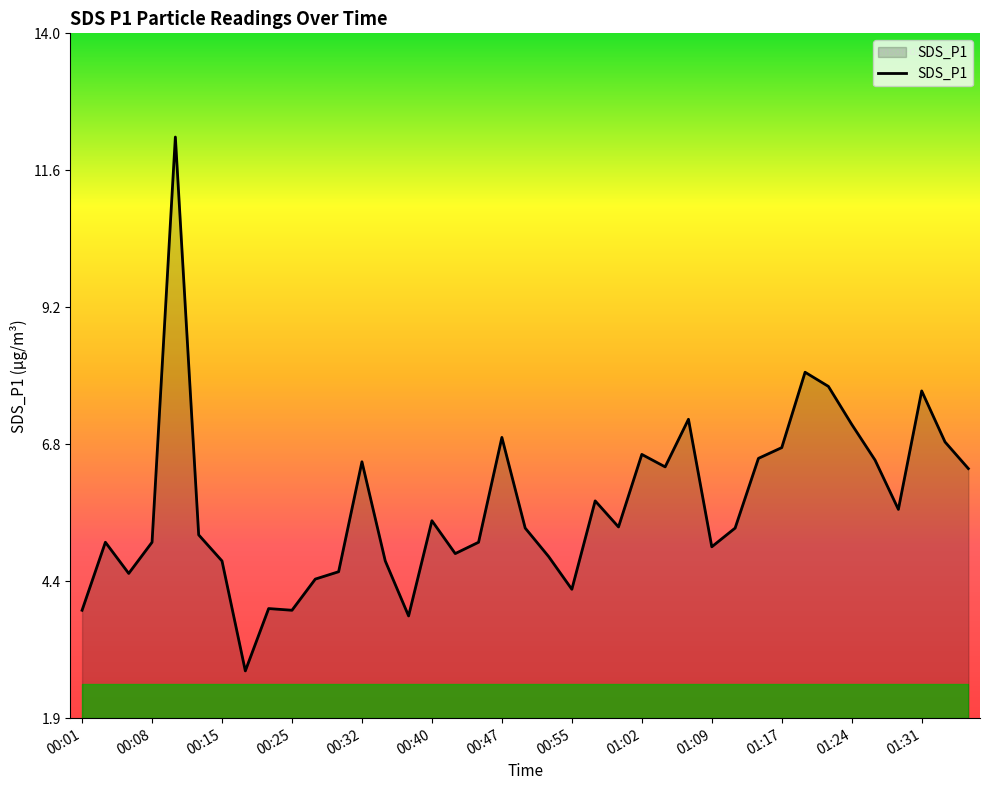

What is the greatest value displayed?

12.2